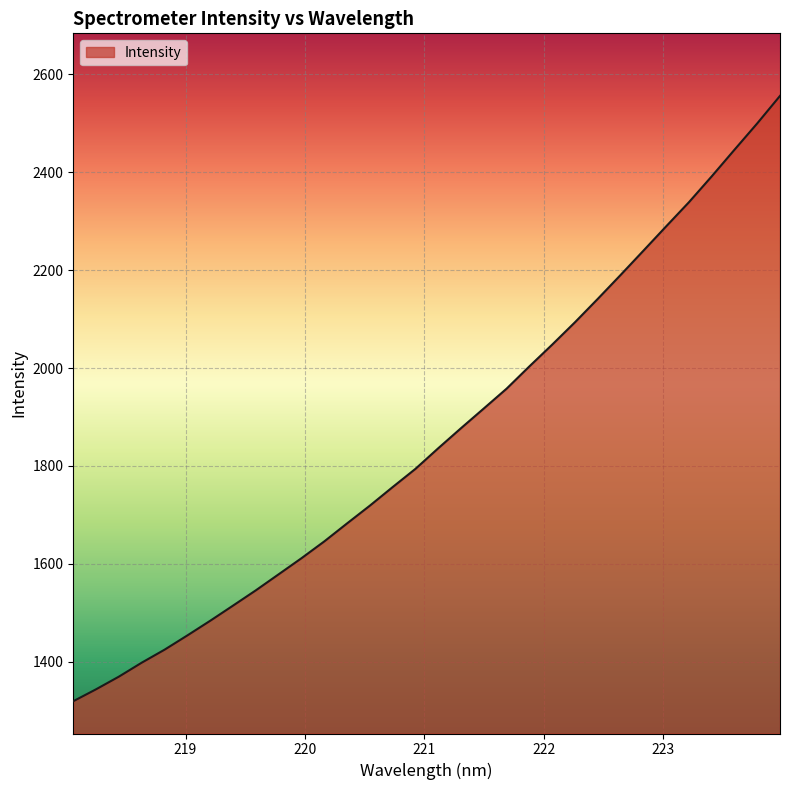

What is the minimum value shown in the chart?

1319.3